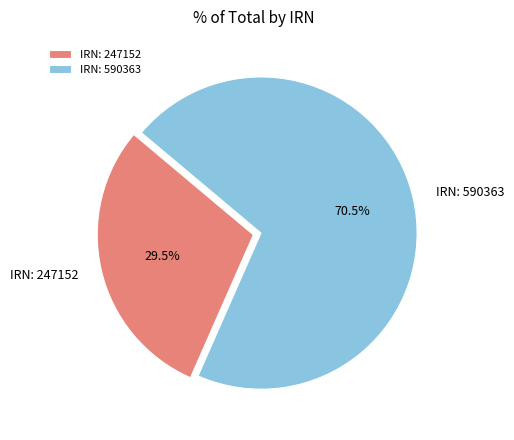

Rank the categories by value from highest to lowest.

IRN: 590363, IRN: 247152